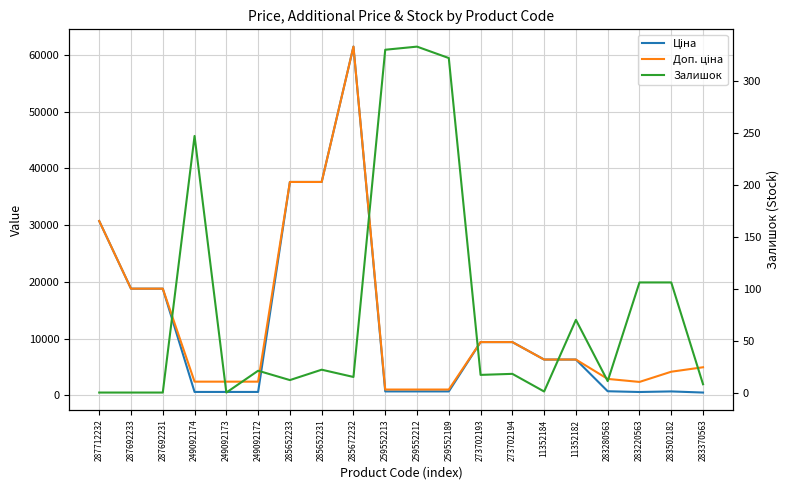

Rank the series at 259552189 from lowest to highest value.

Залишок, Ціна, Доп. ціна